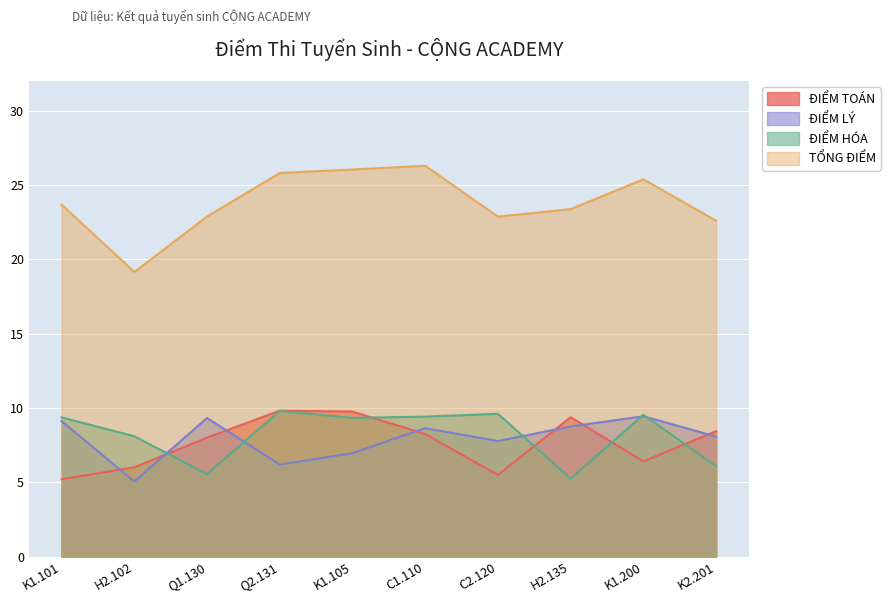

How many values in the ĐIỂM HÓA series exceed 9?

6